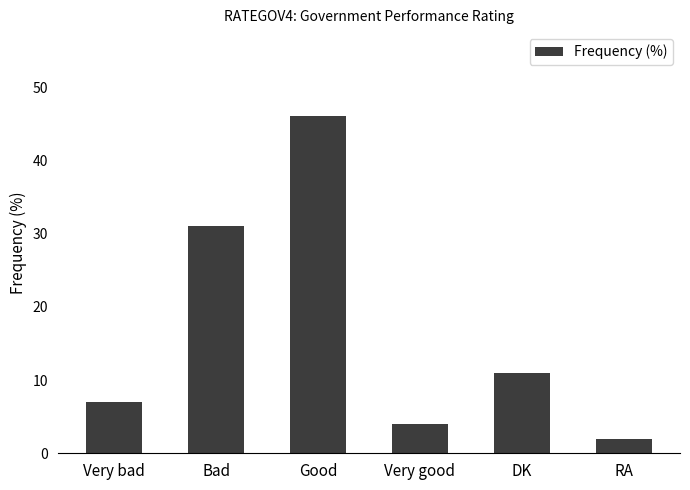

Rank the categories by value from highest to lowest.

Good, Bad, DK, Very bad, Very good, RA